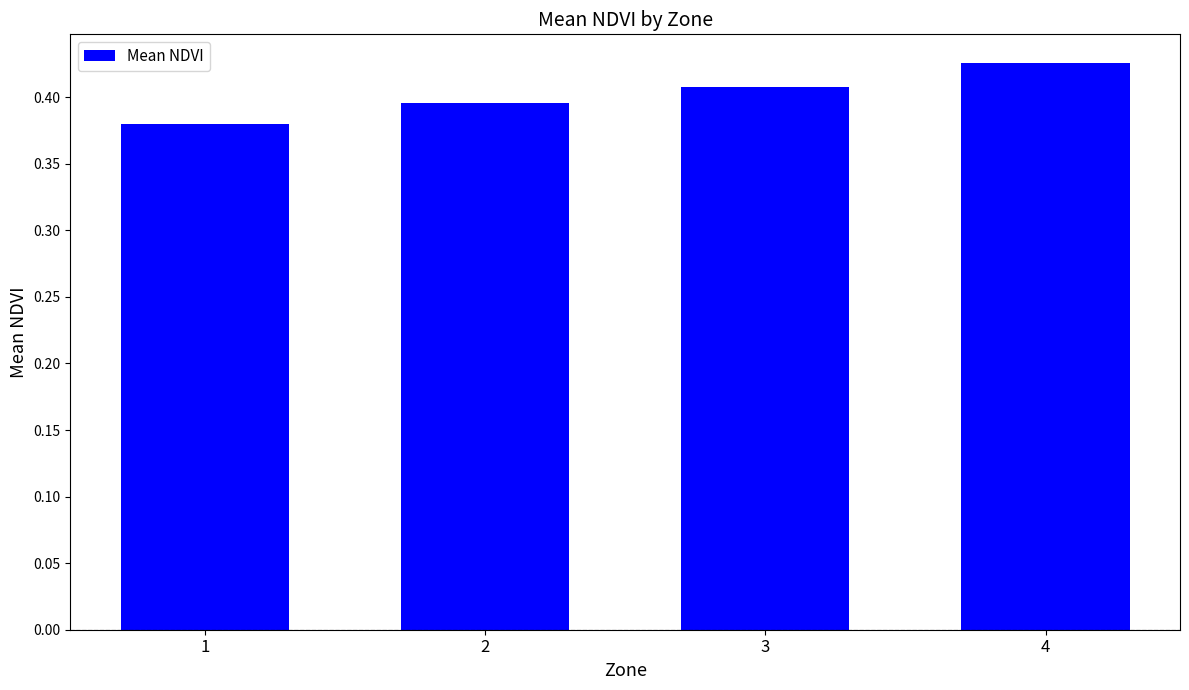

At which category does the chart reach its peak across all series?

4